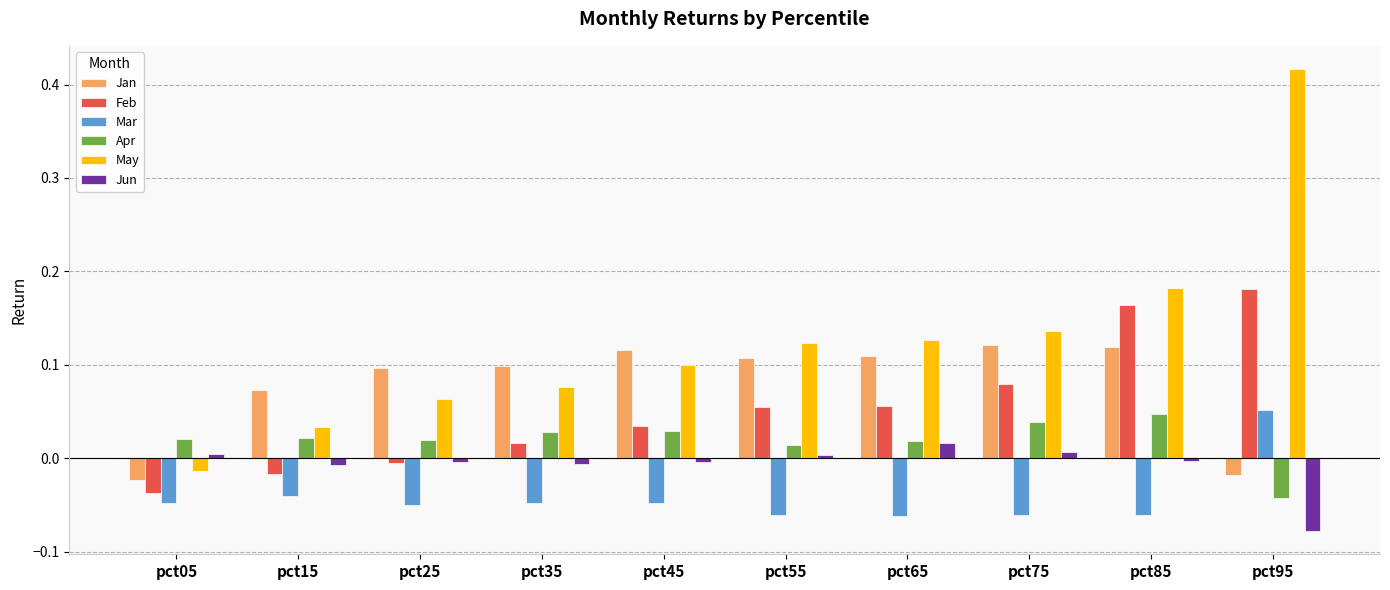

Which label corresponds to the smallest value in the chart?

pct95